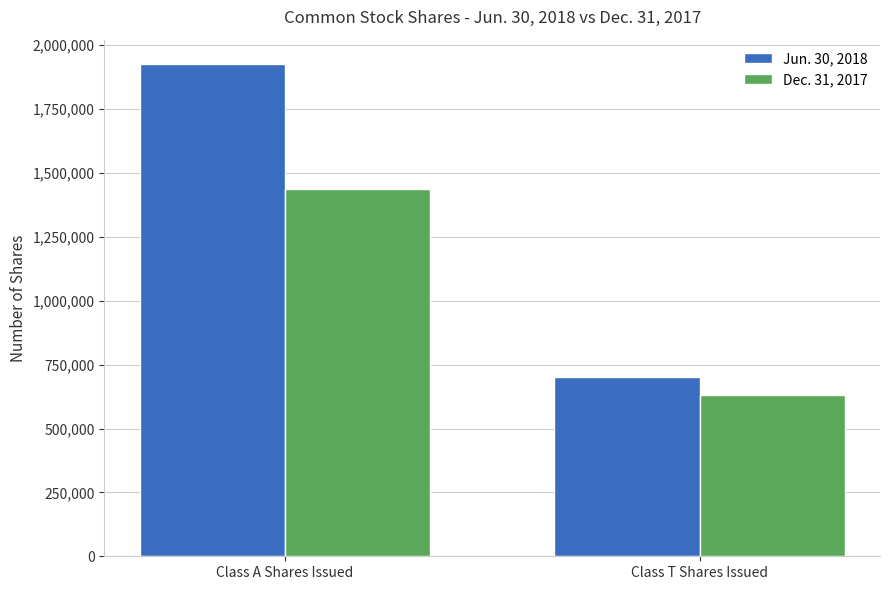

Which category has the highest value in the Jun. 30, 2018 series?

Class A Shares Issued